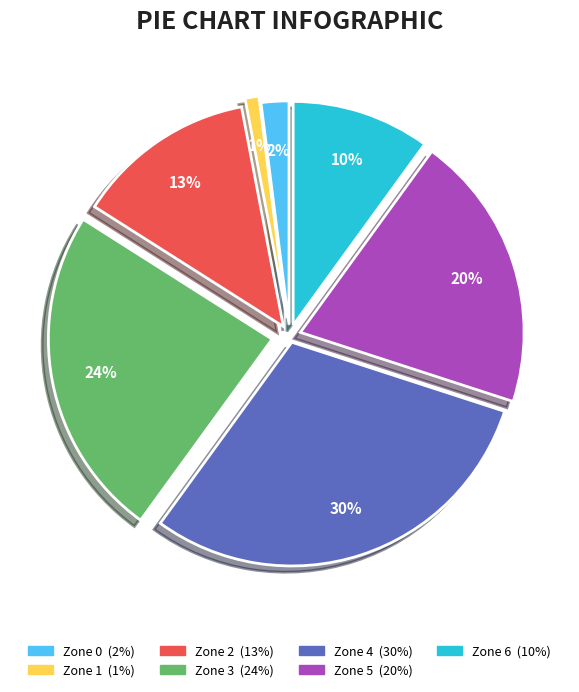

How many slices are in this pie chart?

7